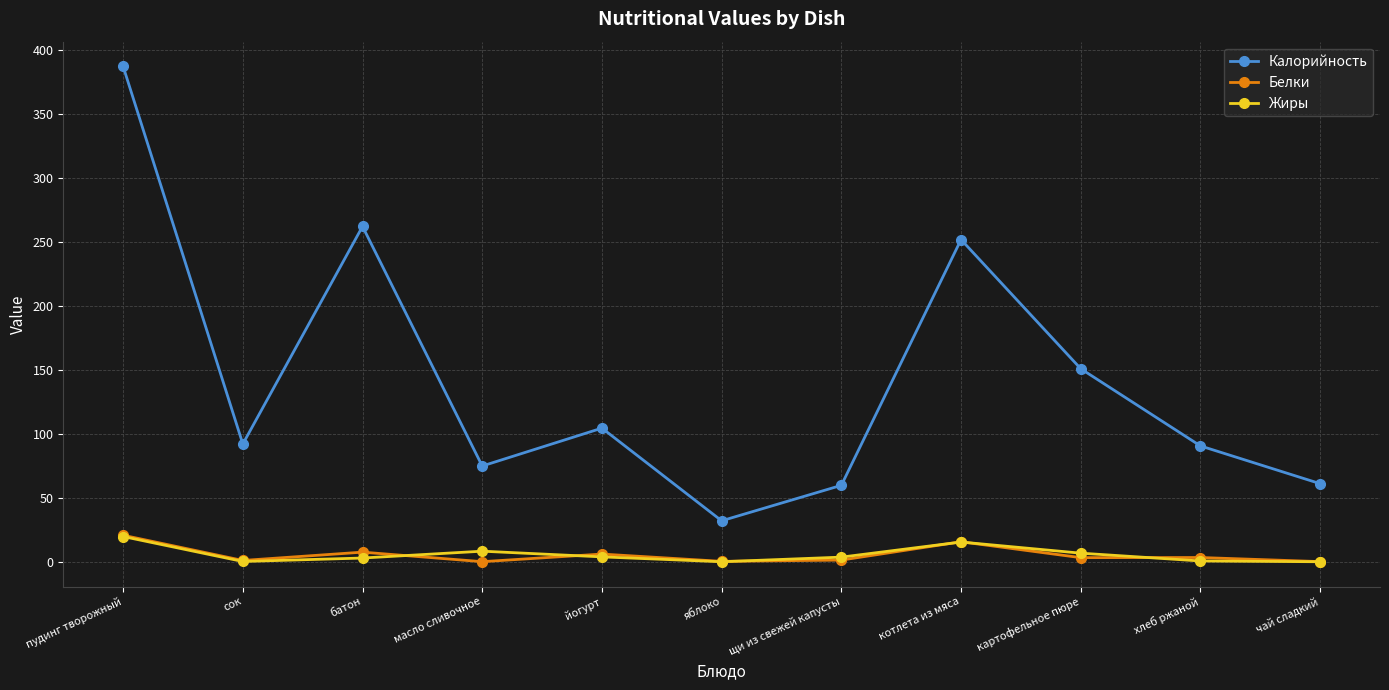

How many data points in Жиры are above 3?

6